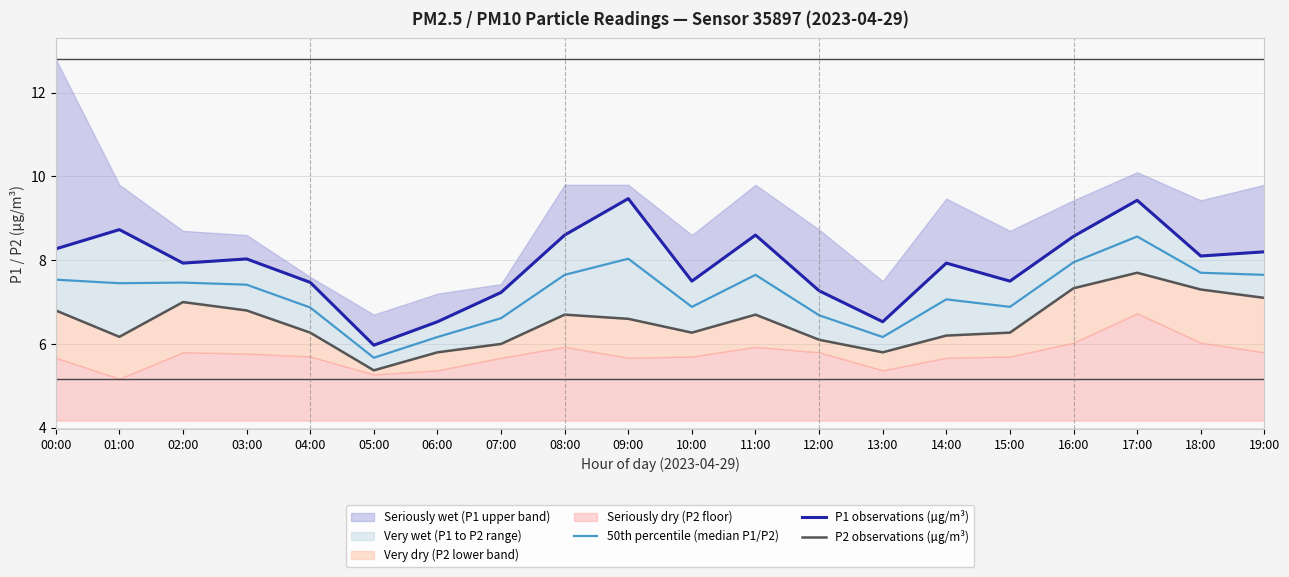

Which has a higher value, 13:00 or 01:00?

01:00